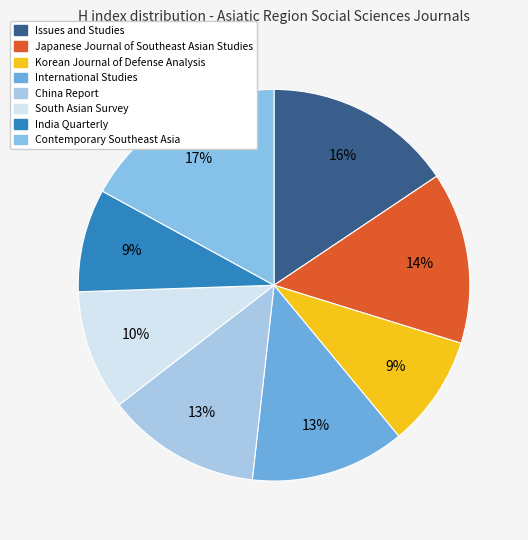

How many slices are in this pie chart?

8